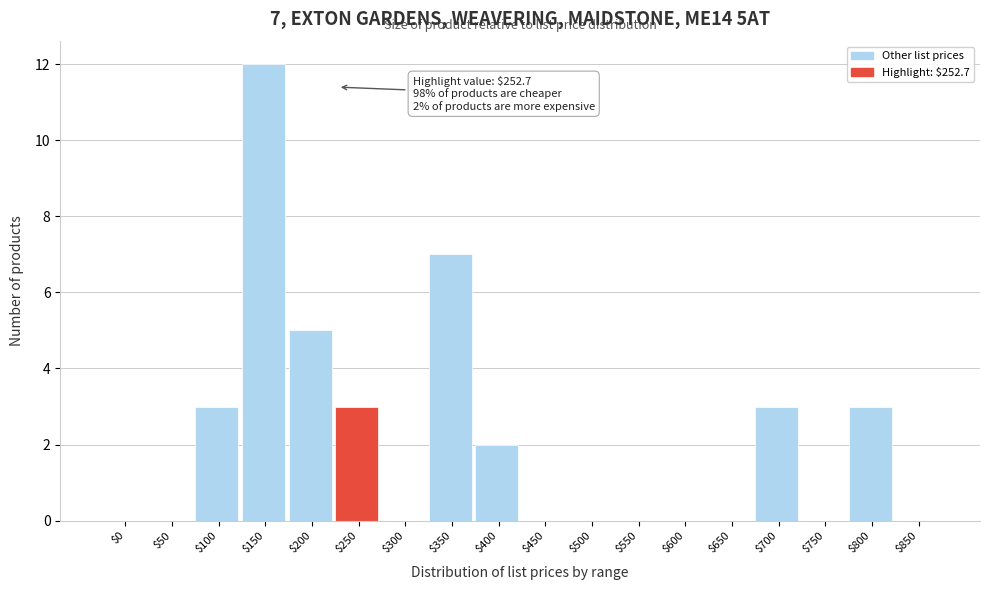

What is the greatest value displayed?

12